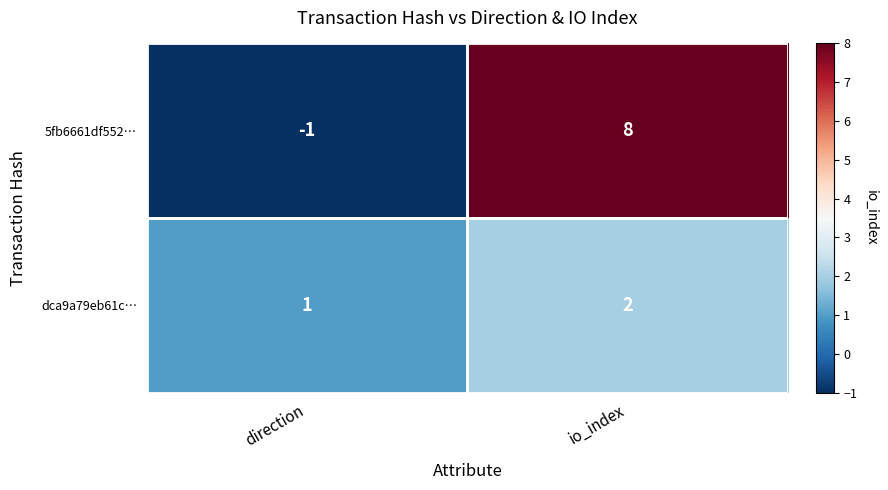

Which series has the largest total across all categories?

5fb6661df552…